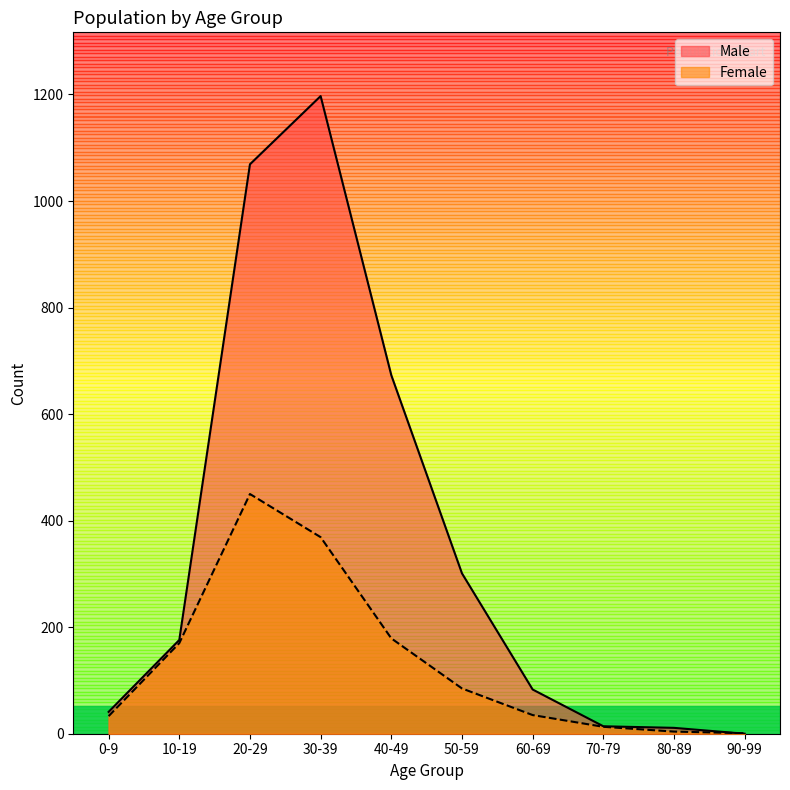

Is it true that Male equals 133 at 60-69?

False